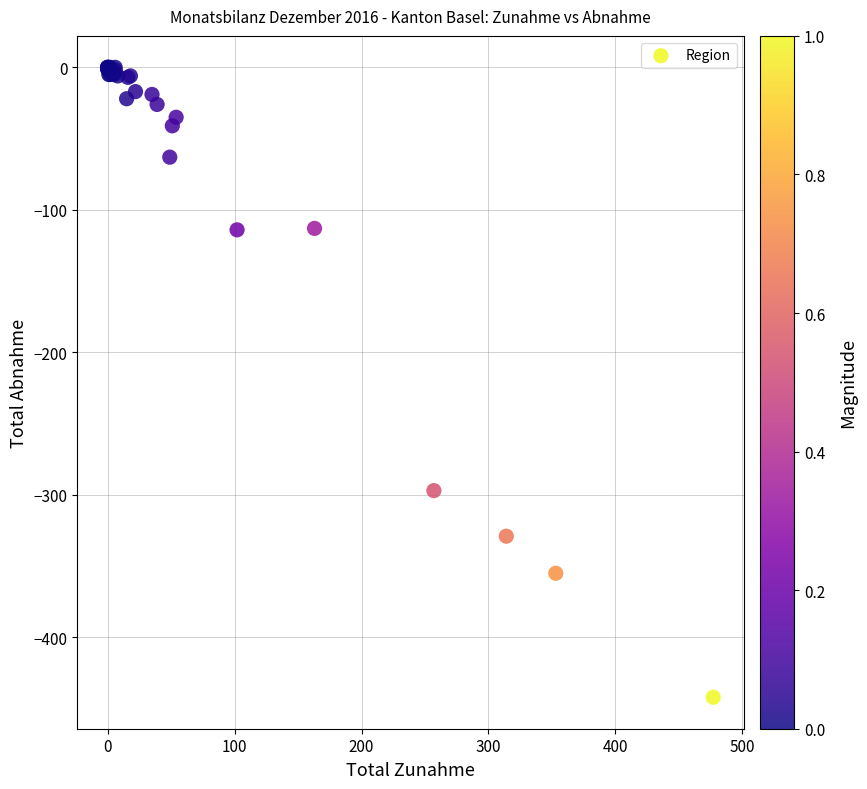

What Y value in the scatter plot is closest to -221?

-297